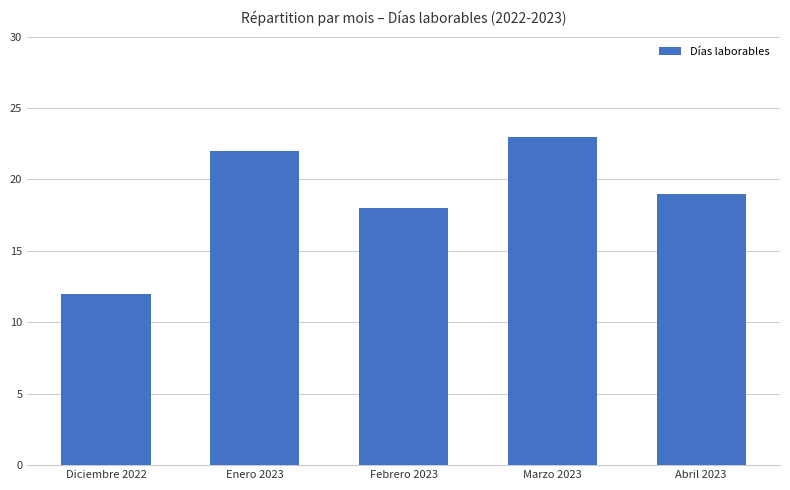

What is the change in value from Diciembre 2022 to Abril 2023?

+7